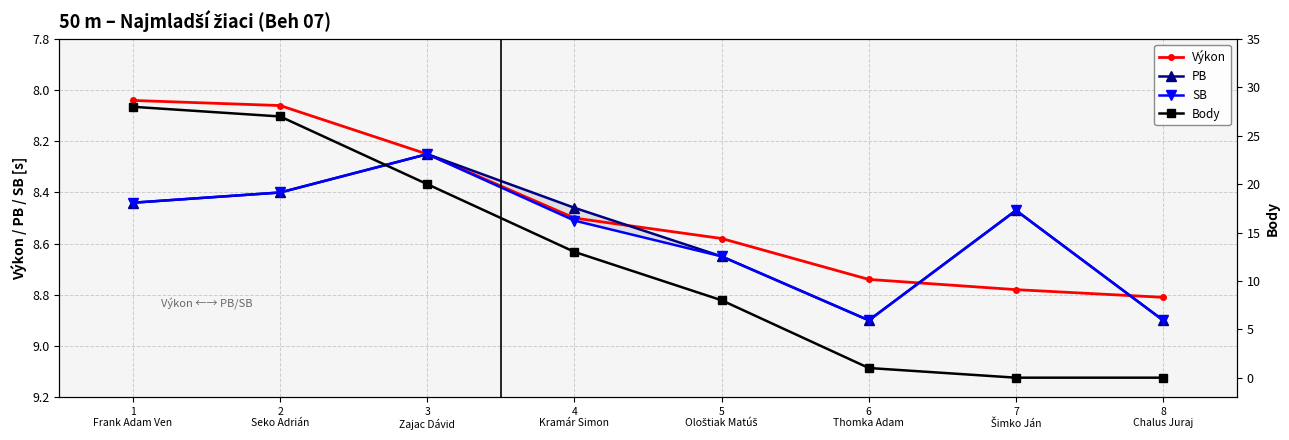

Is the value of Body at 8
Chalus Juraj greater than the value of Výkon at 1
Frank Adam Ven?

No